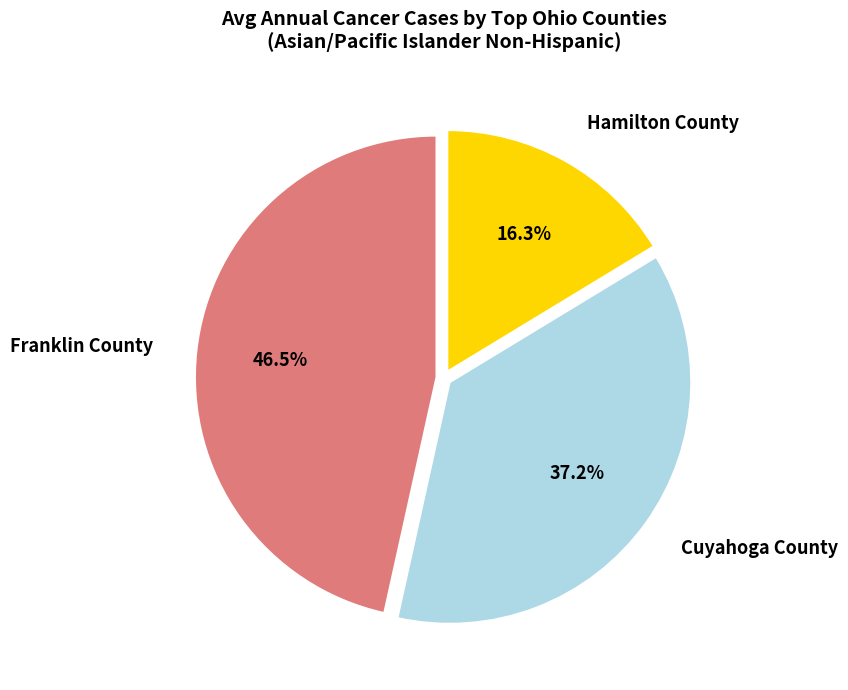

How many segments does this pie chart have?

3